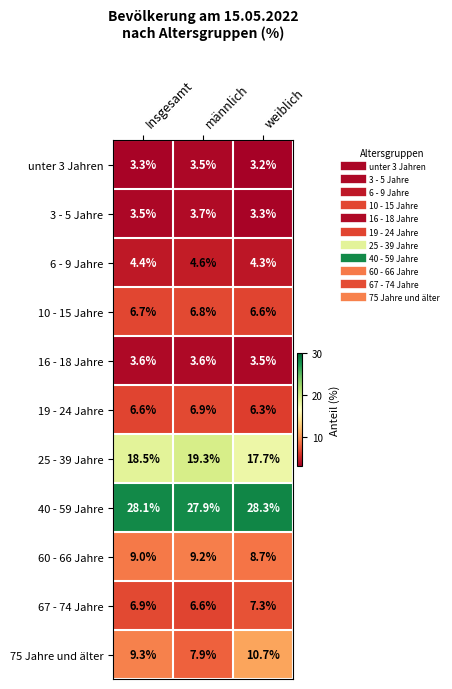

What value does the 16 - 18 Jahre series have at Insgesamt?

3.6